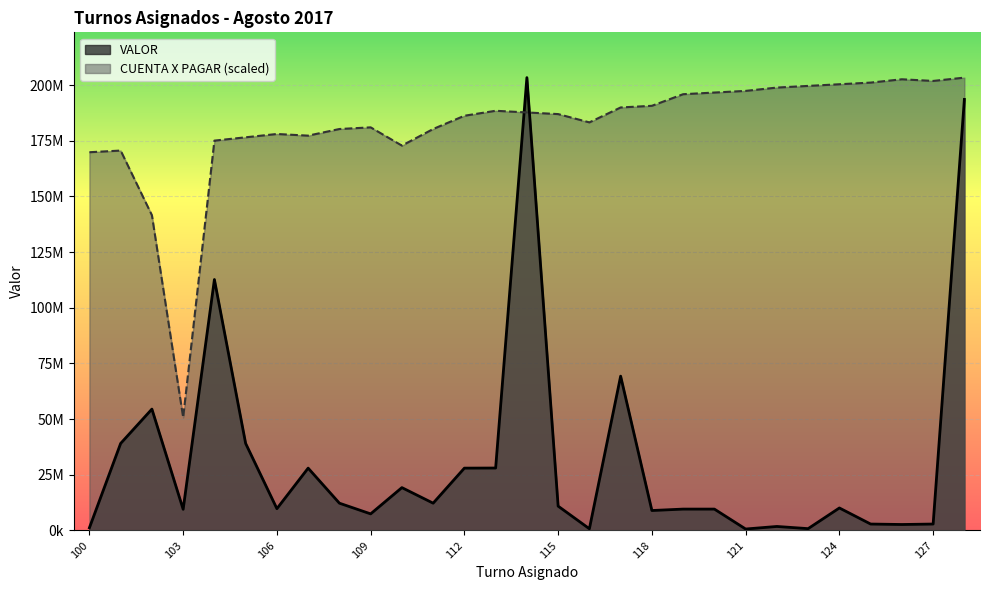

What is the difference between the maximum and minimum values in the CUENTA X PAGAR series?

152600207.2